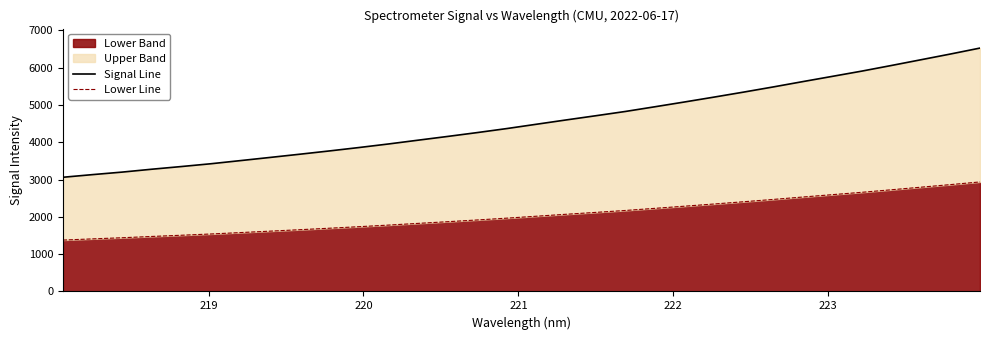

True or false: Signal Line has more than 1 interior local peaks.

False